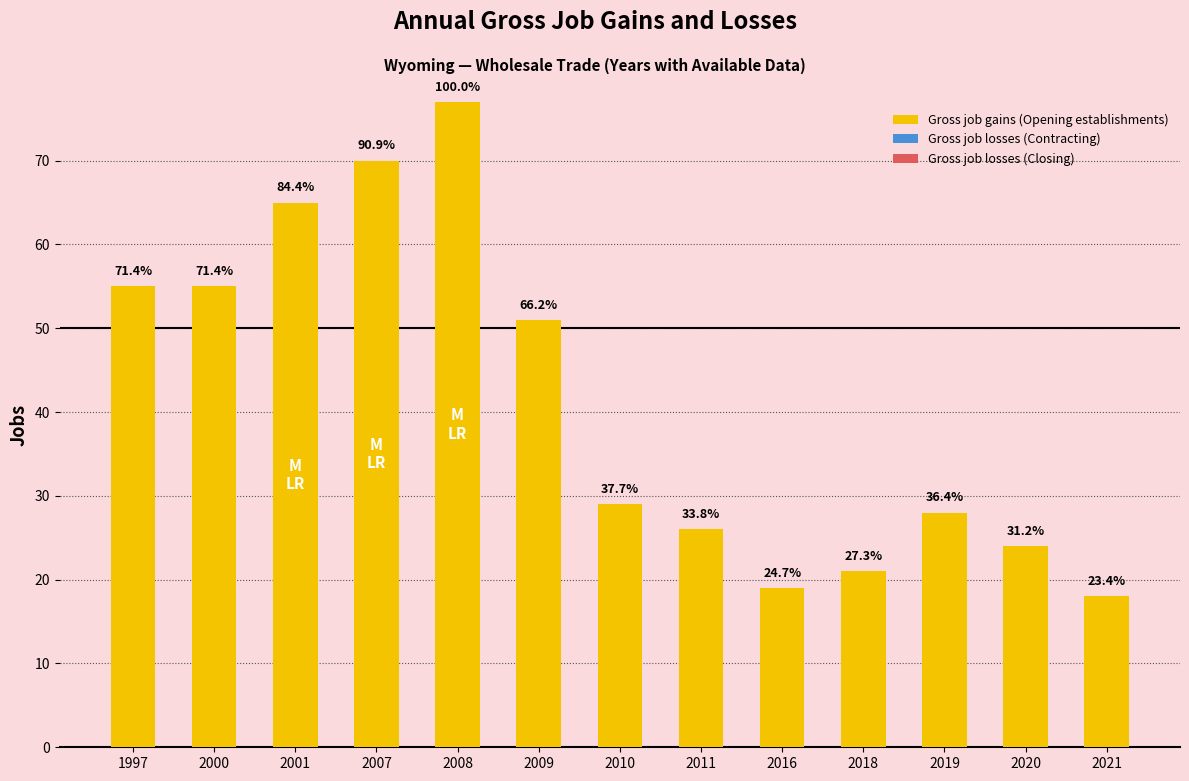

How many bars are there in total?

13